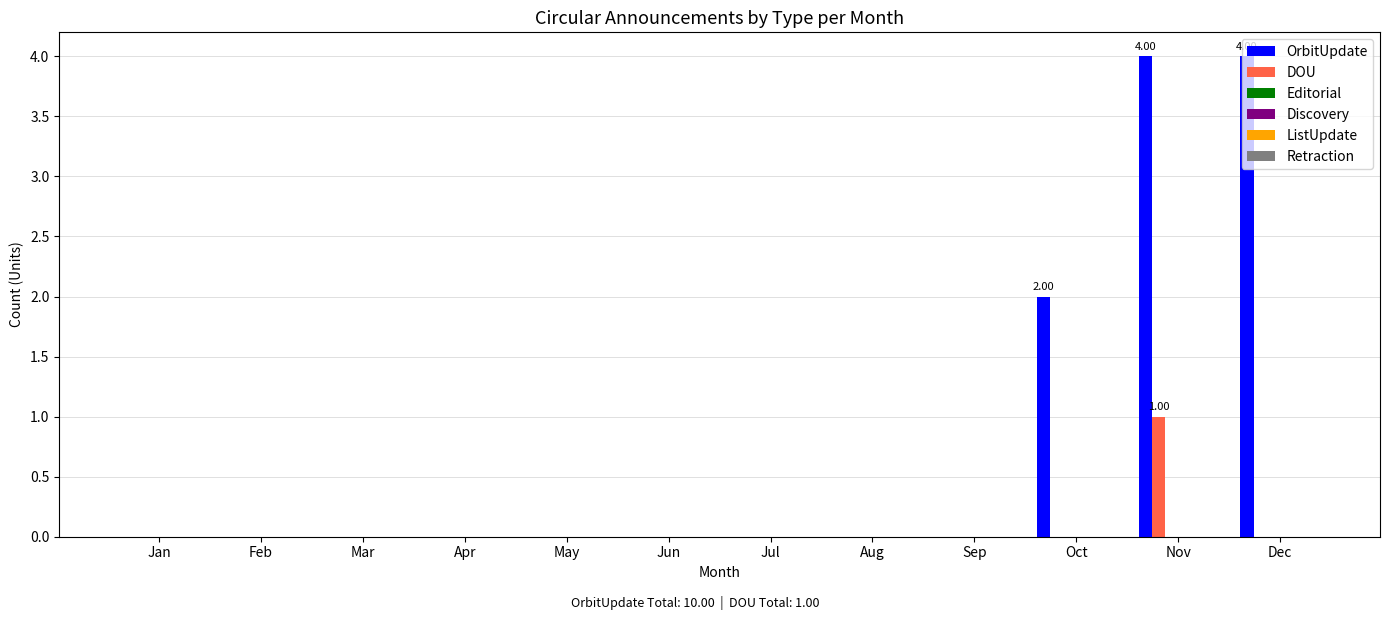

What is the sum of all DOU values?

1